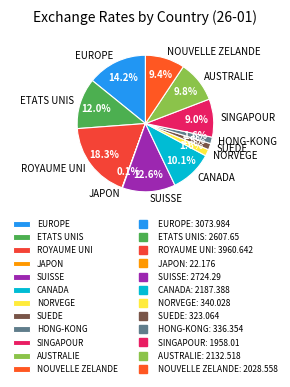

To the nearest percent, what portion does HONG-KONG represent?

2%